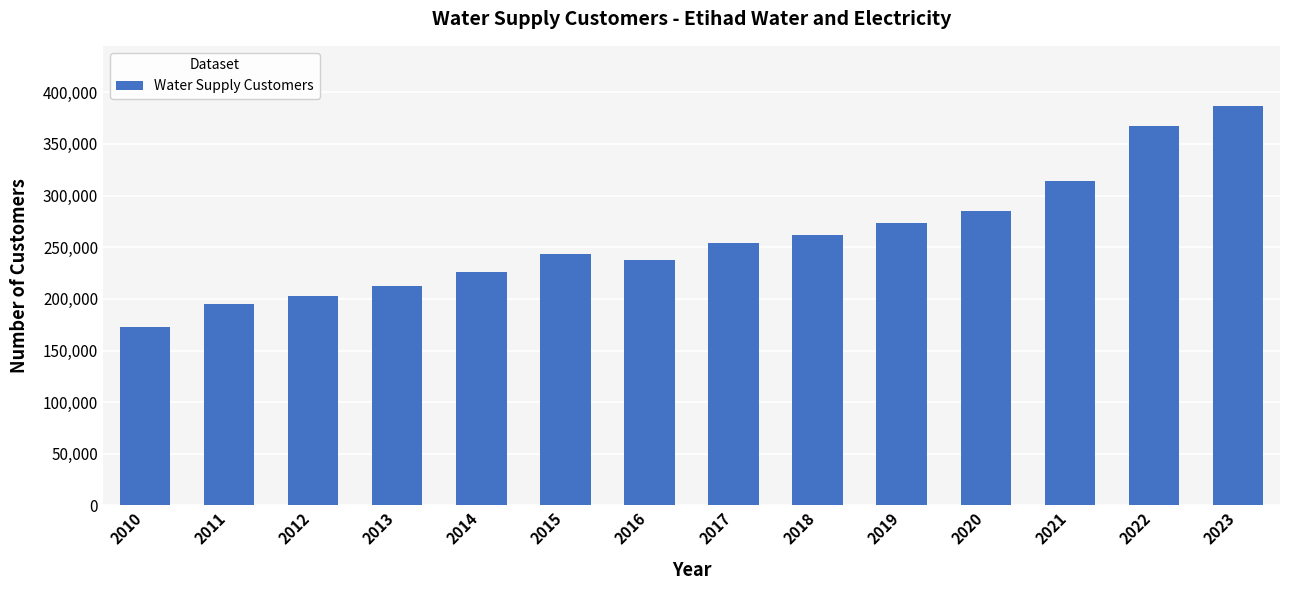

List the labels in order of value, largest first.

2023, 2022, 2021, 2020, 2019, 2018, 2017, 2015, 2016, 2014, 2013, 2012, 2011, 2010